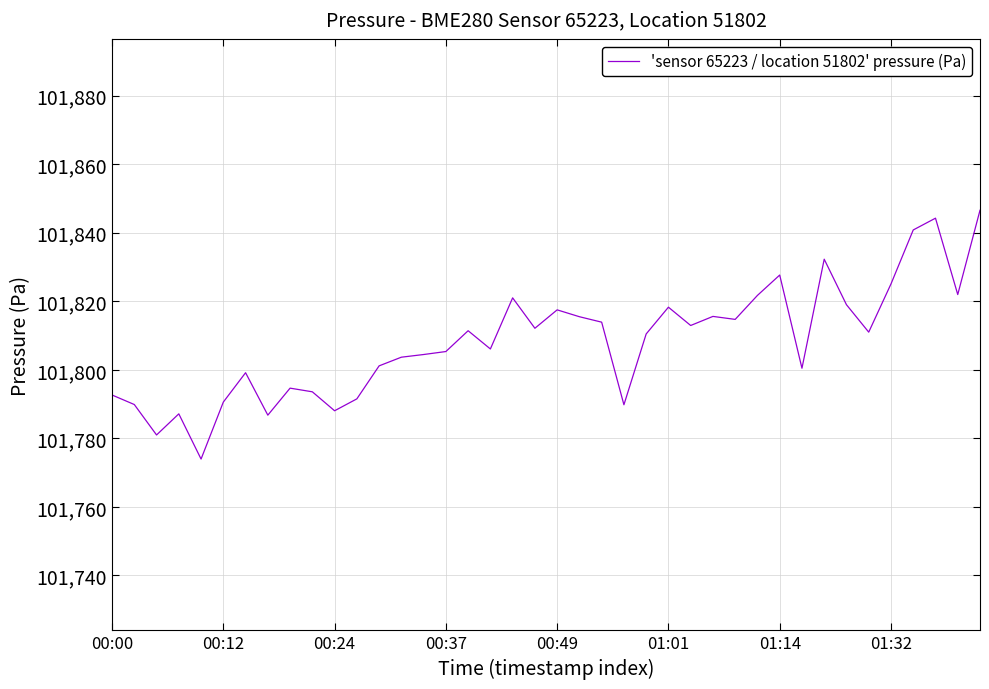

What is the minimum value shown in the chart?

101774.0